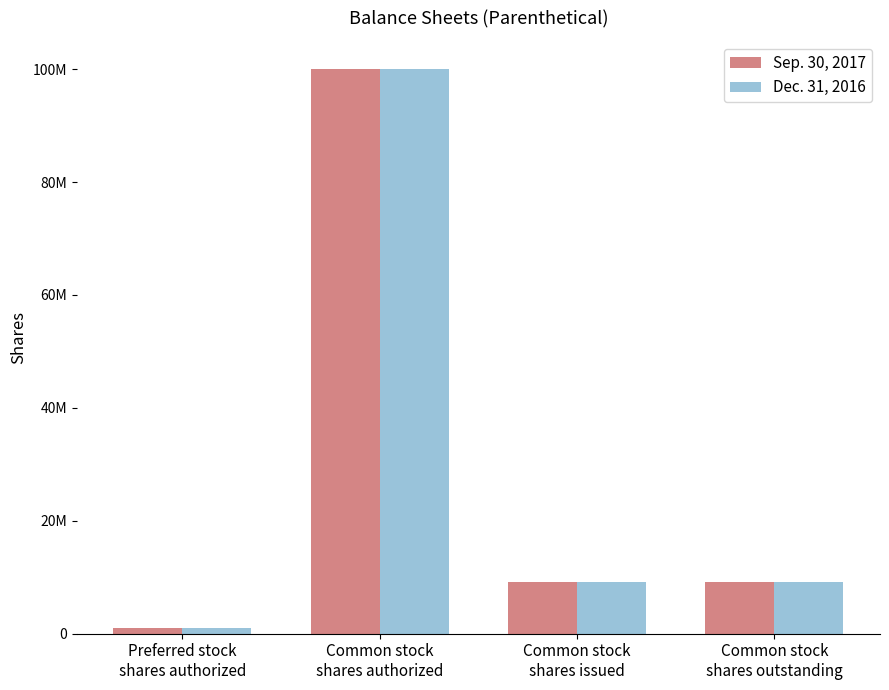

Which series has the largest total across all categories?

Sep. 30, 2017